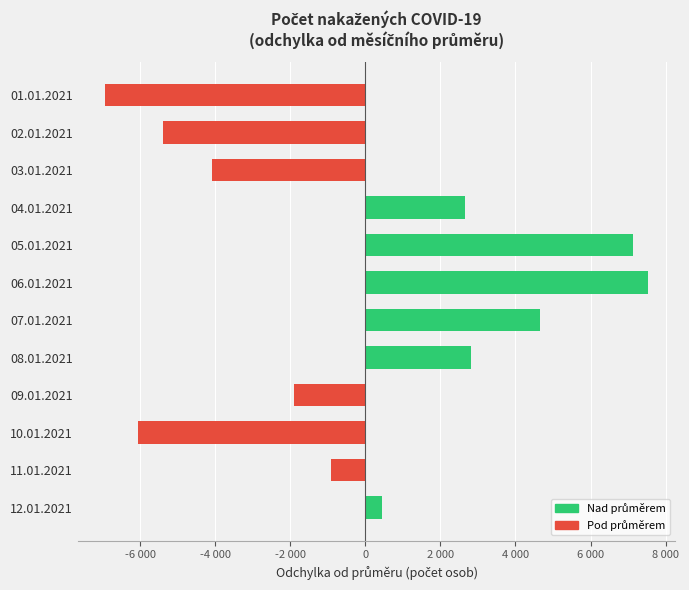

Are the bars horizontal?

Yes